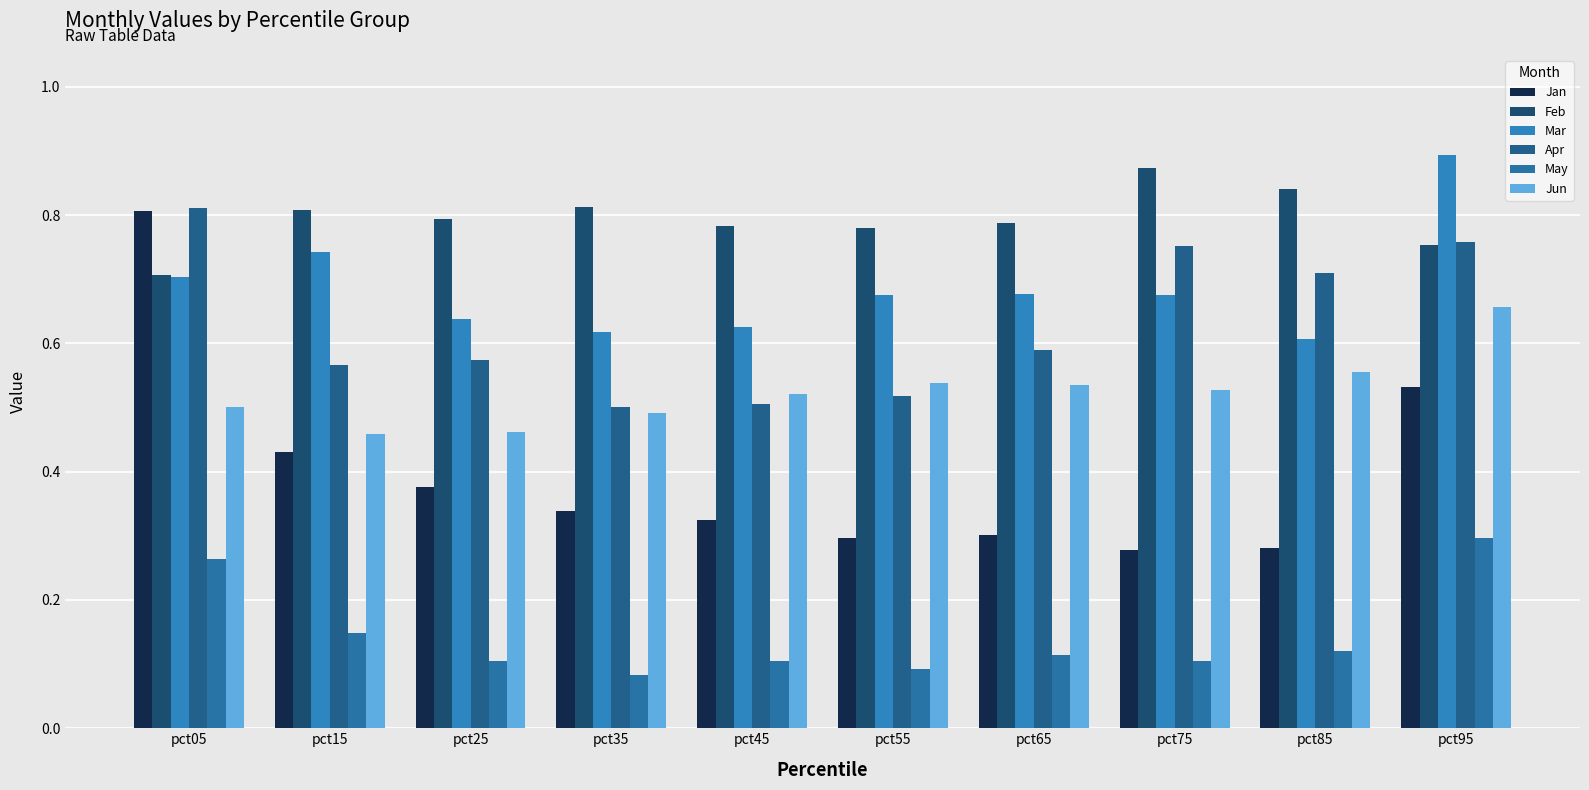

How many bars are there in each group?

6